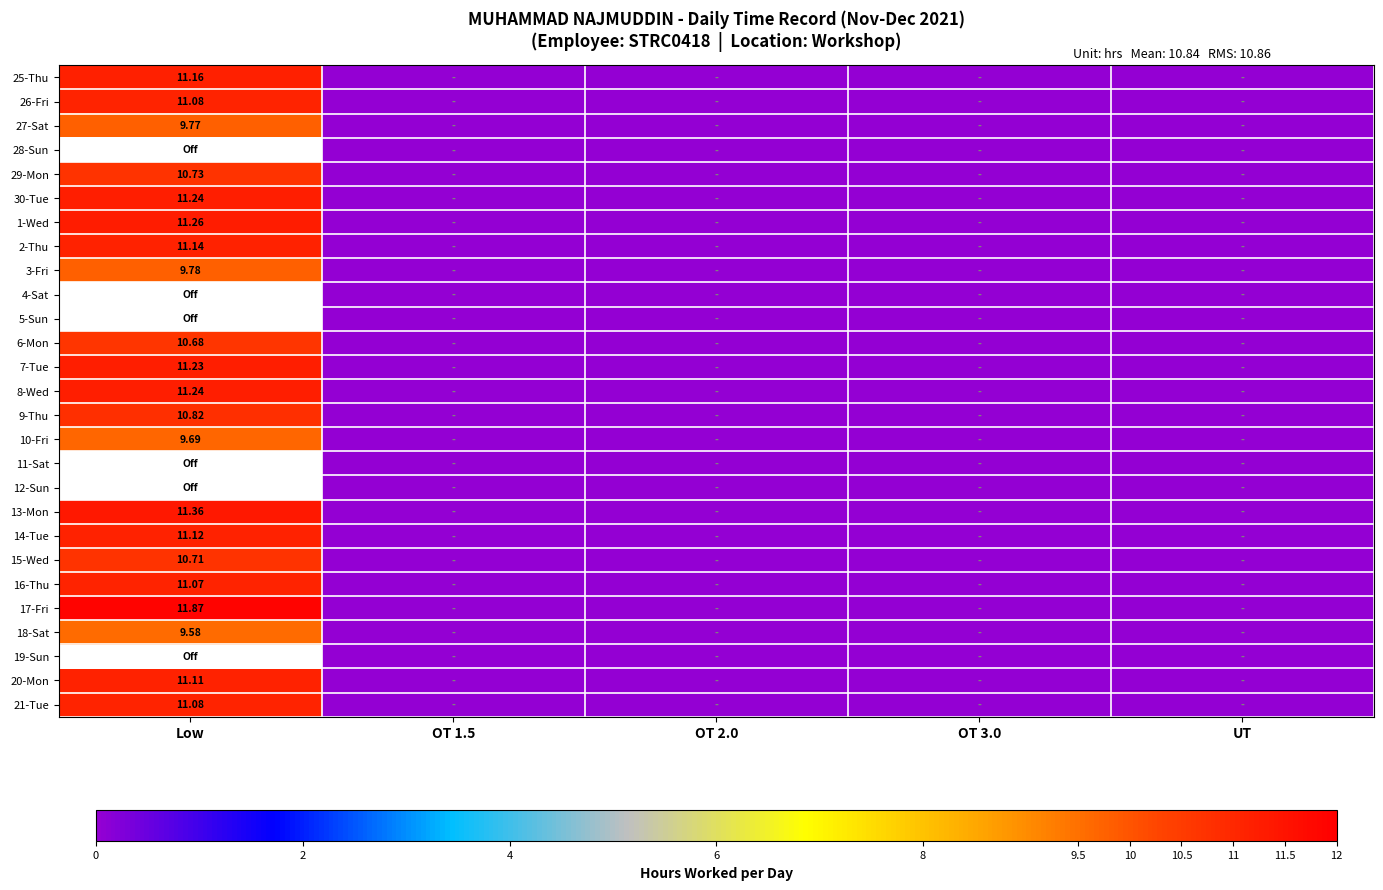

What is the maximum value for 21-Tue?

11.1